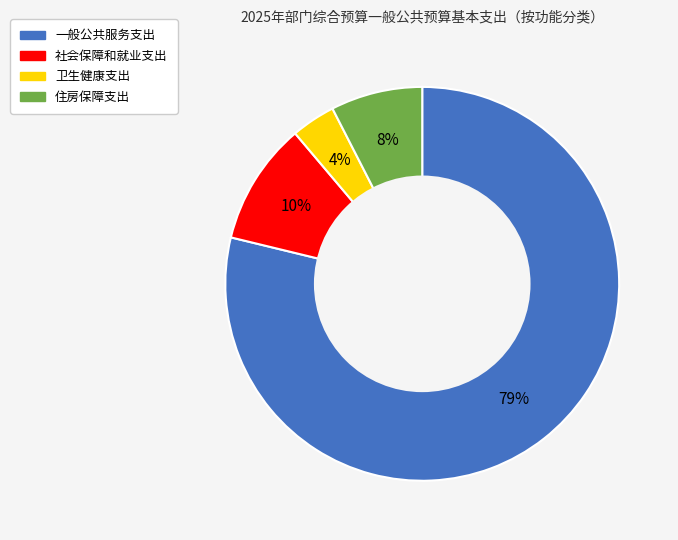

To the nearest percent, what is the combined percentage of 社会保障和就业支出 and 住房保障支出?

18%